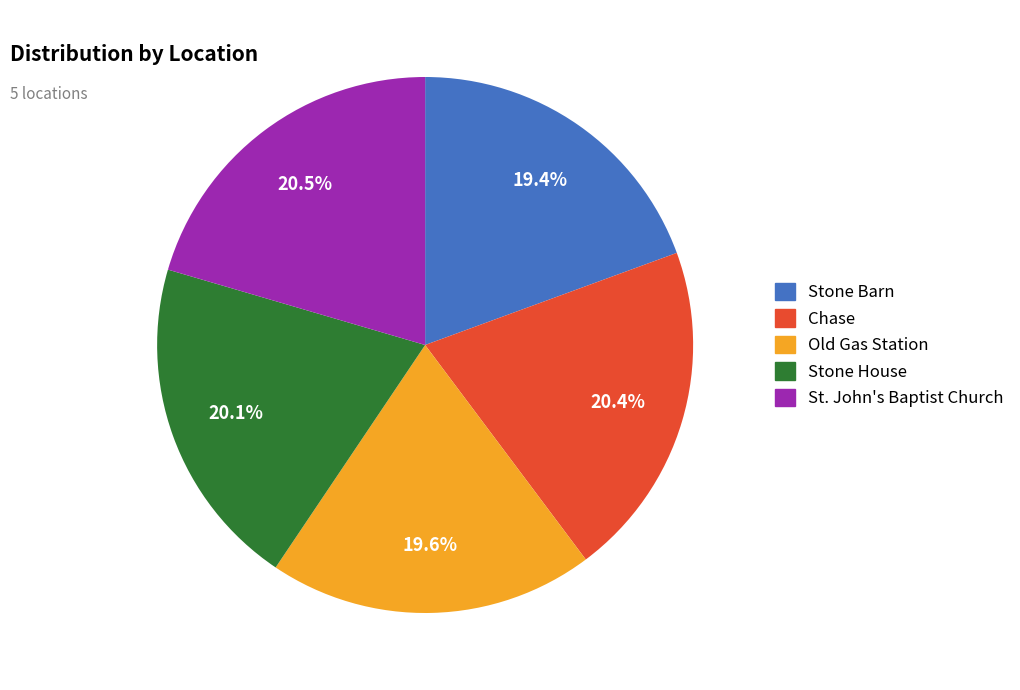

Is it true that Stone House is 20% of the pie?

True